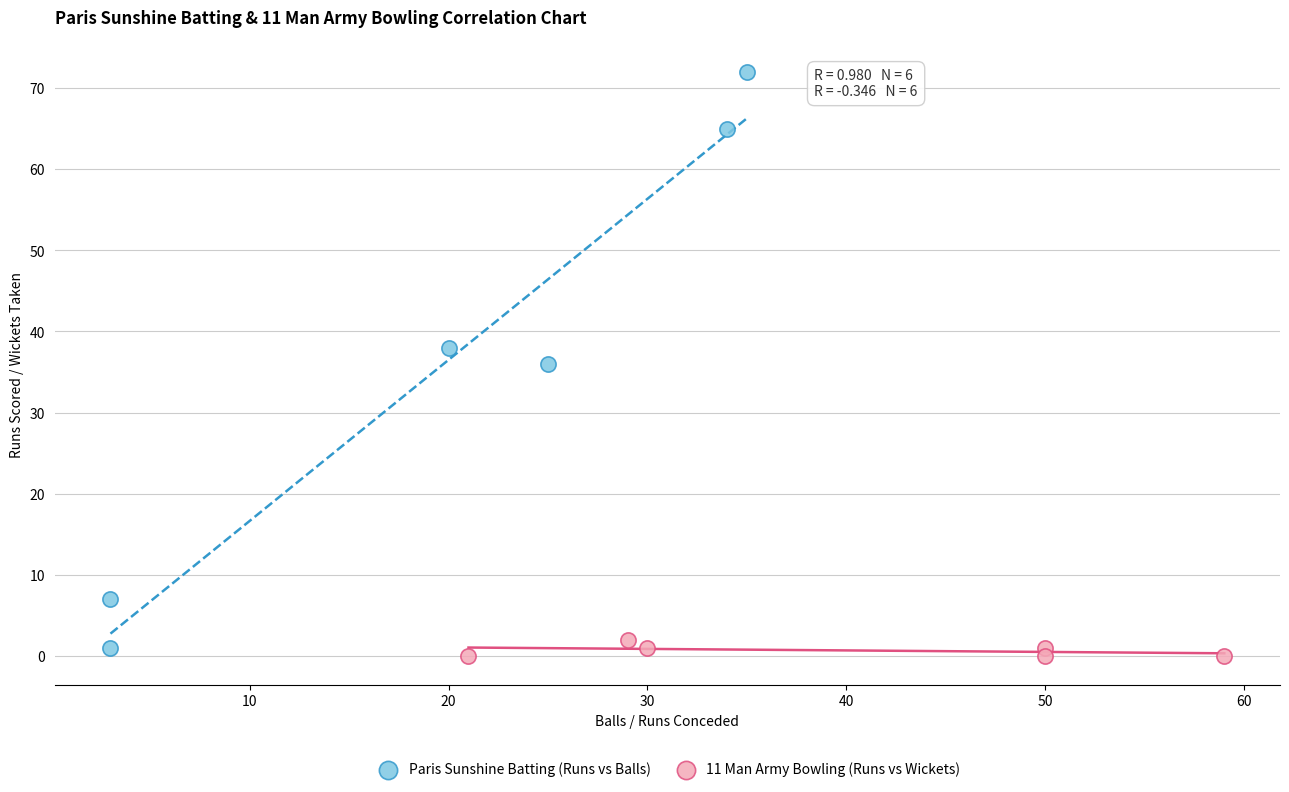

Which series has the widest spread of Y values?

Paris Sunshine Batting (Runs vs Balls)